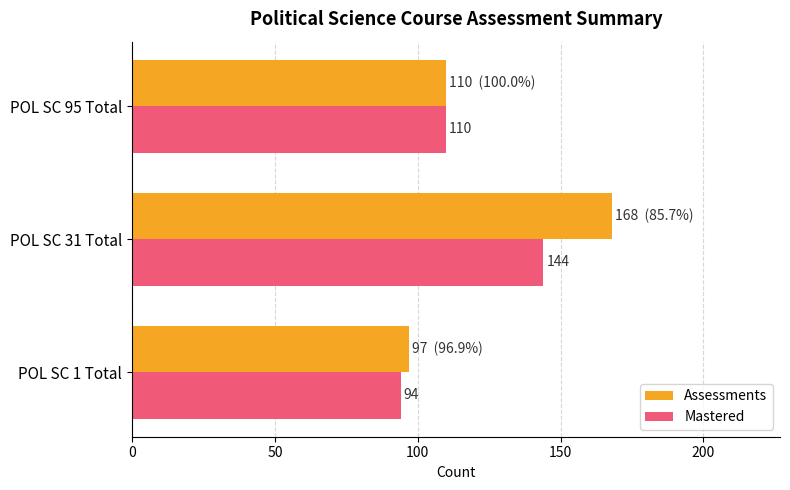

What is the minimum value shown in the chart?

94